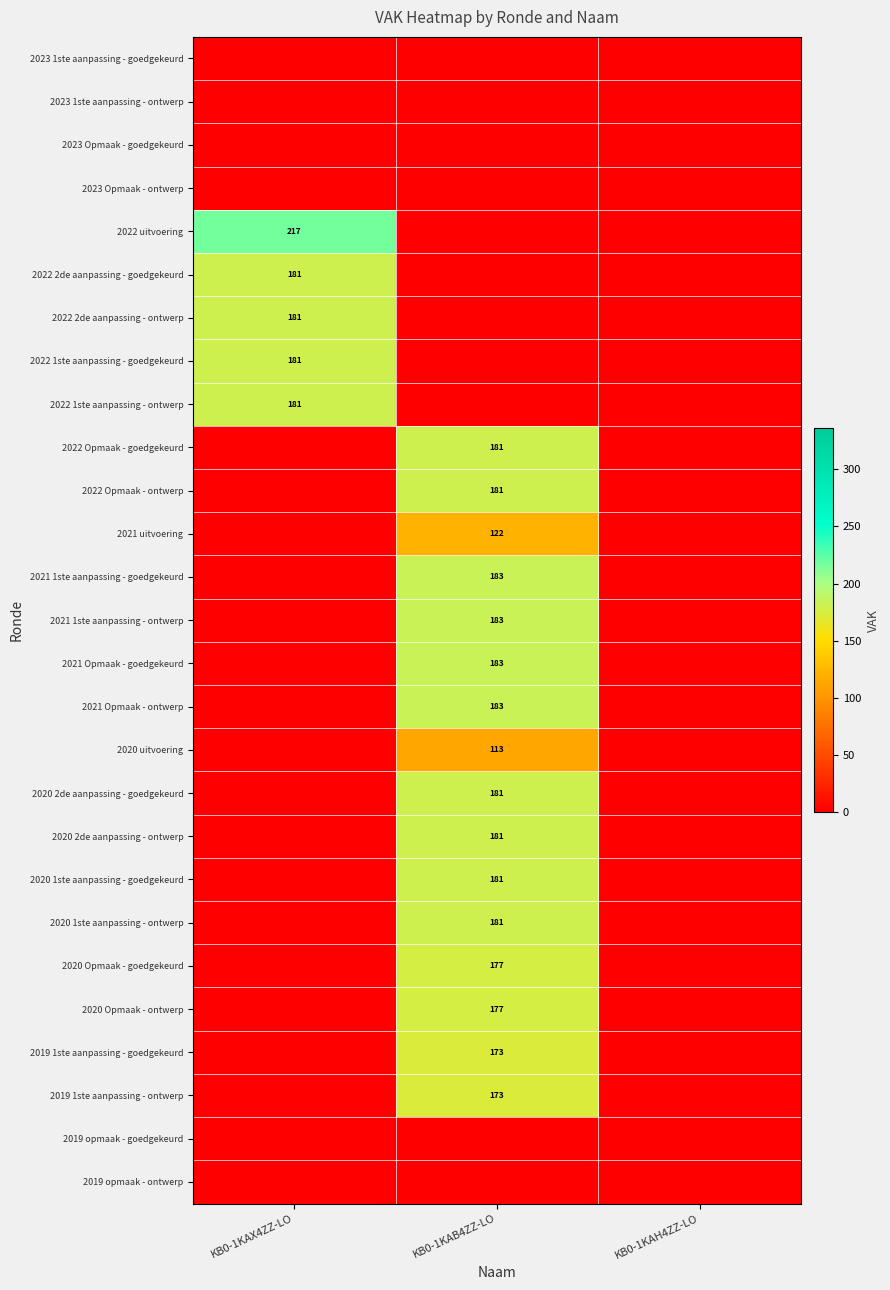

The value of 2019 1ste aanpassing - ontwerp at KB0-1KAB4ZZ-LO is 173. True or false?

True